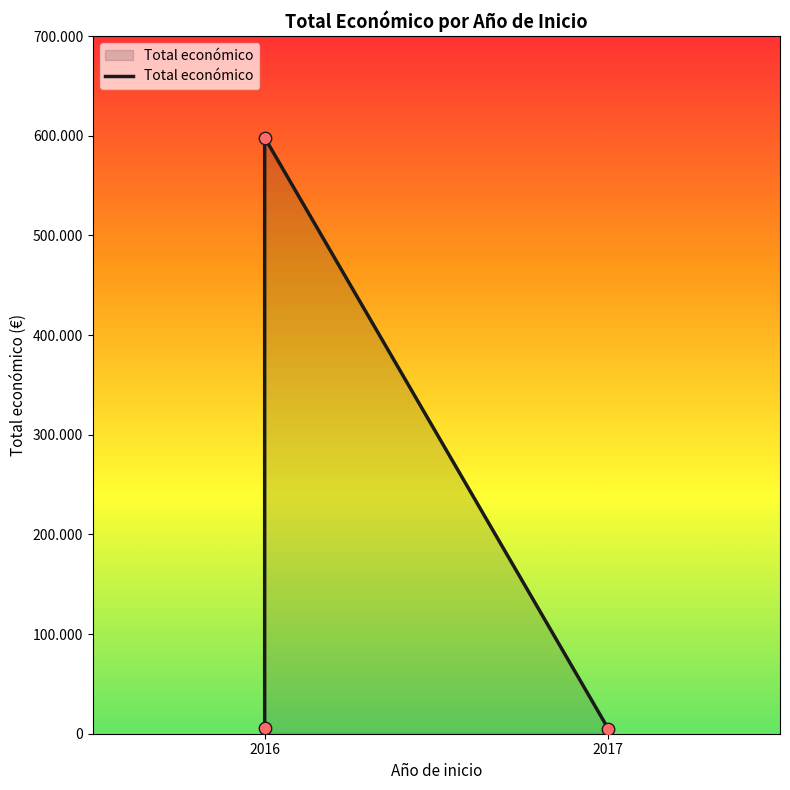

What is the change in value from 2016 to 2017?

-1000